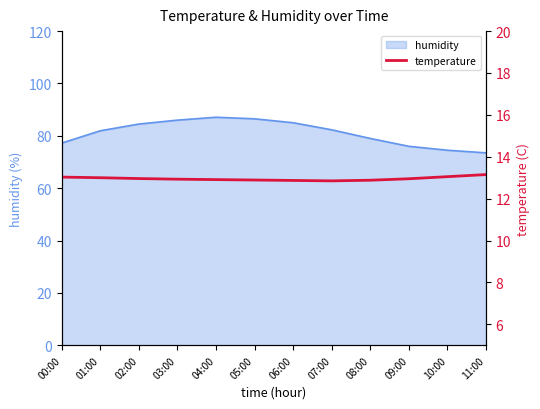

What is the lowest value of the humidity series?

73.5